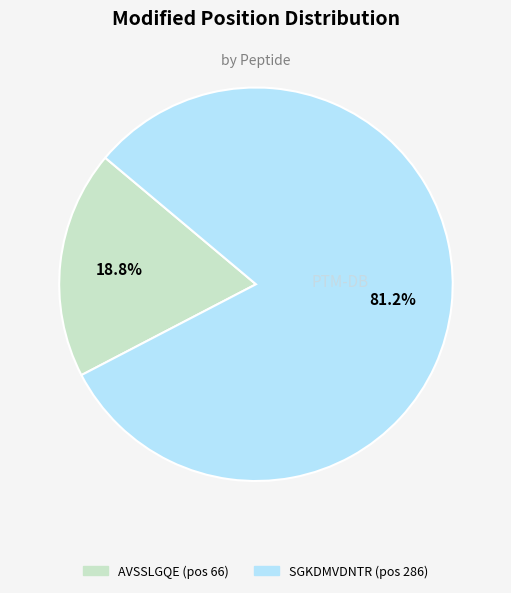

Count the number of slices in the pie.

2